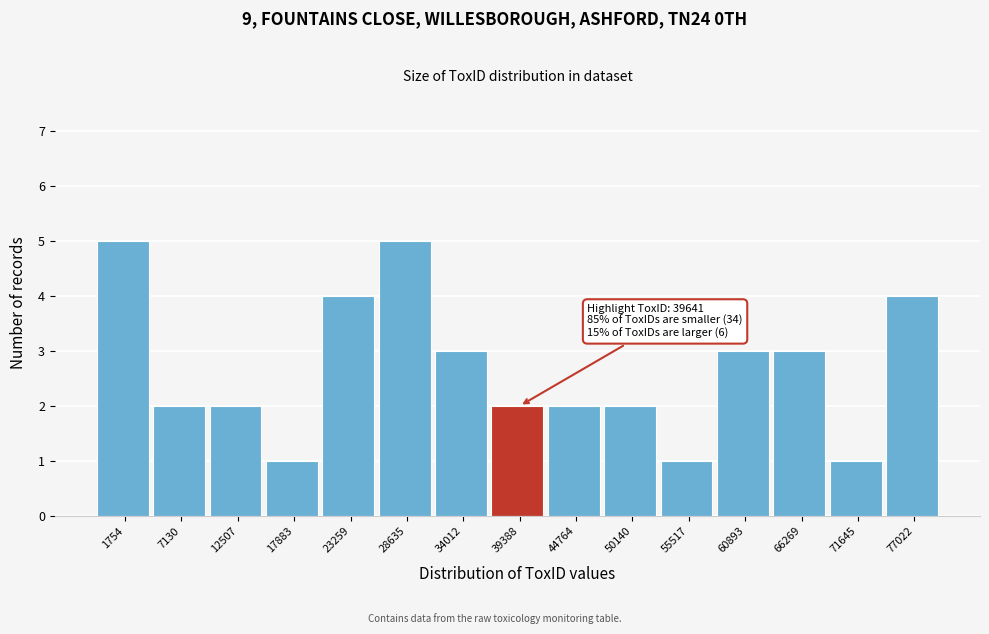

Reading right to left, list all the values displayed in this chart.

77022=4	71645=1	66269=3	60893=3	55517=1	50140=2	44764=2	39388=2	34012=3	28635=5	23259=4	17883=1	12507=2	7130=2	1754=5